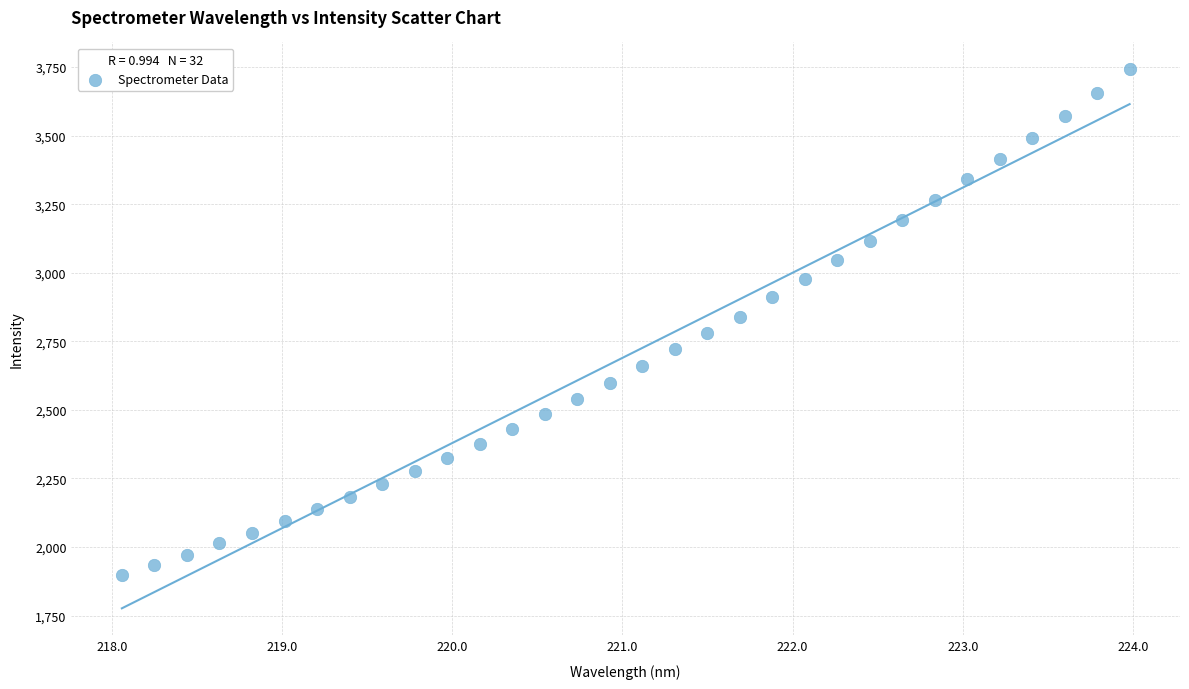

What is the range of X values (max minus min)?

5.9